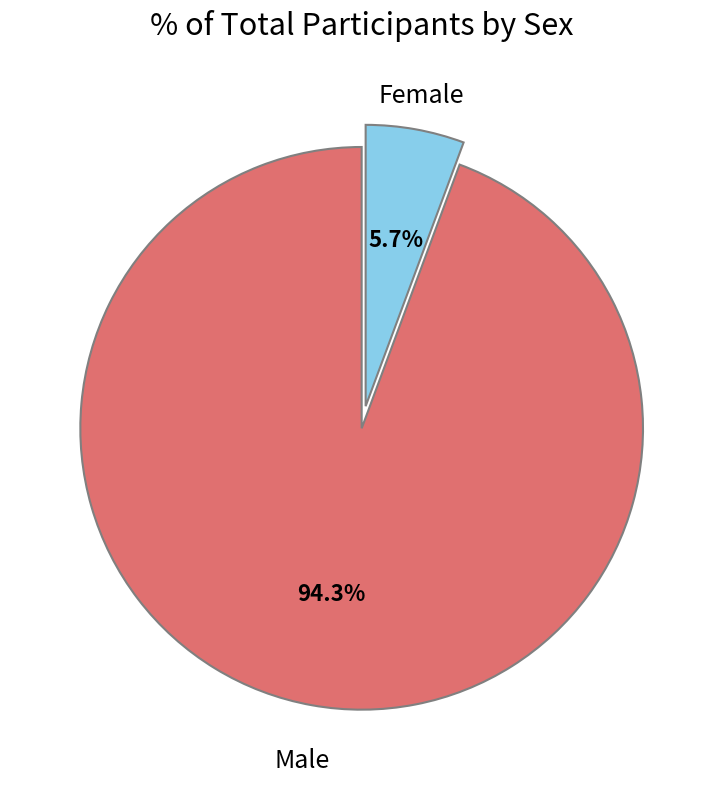

Between Female and Male, which is larger?

Male